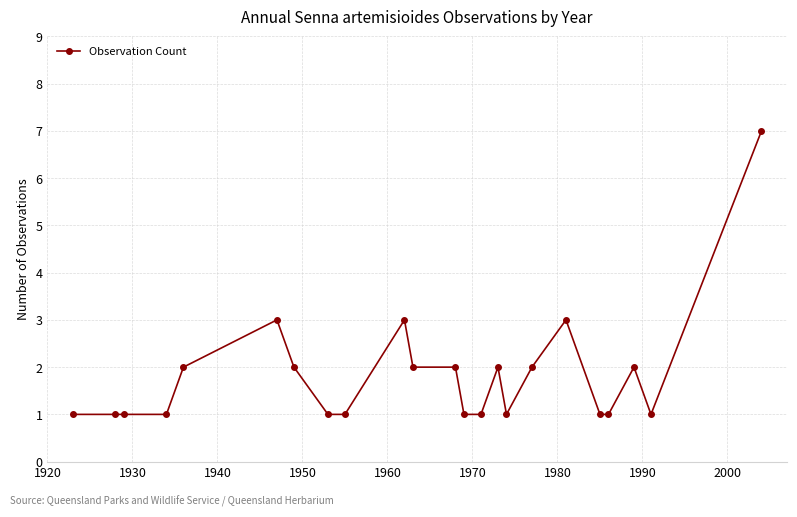

What is the sum of all values?

42